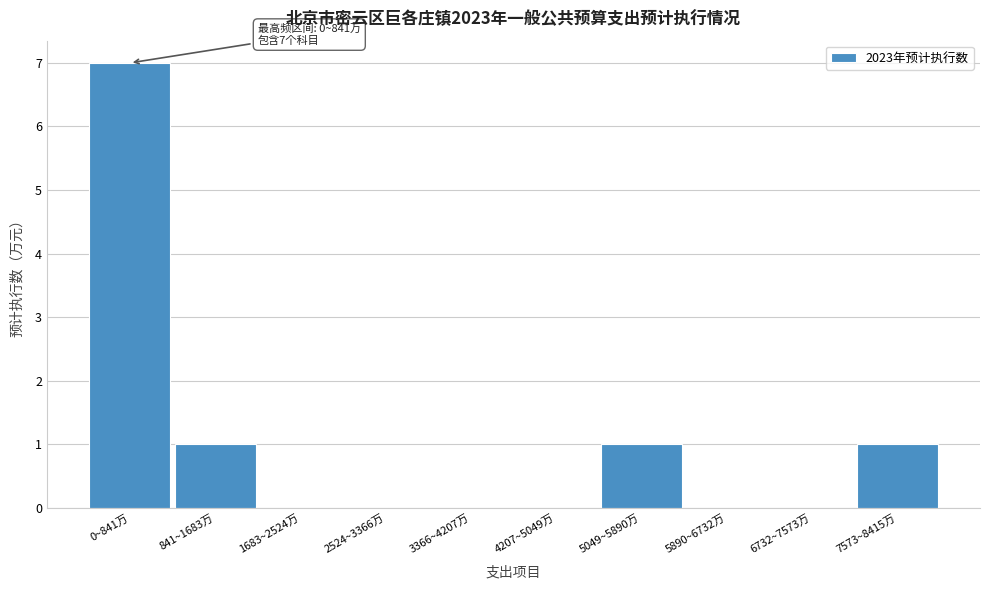

Reading left to right, what are all the values shown in this chart?

0~841万=7	841~1683万=1	1683~2524万=0	2524~3366万=0	3366~4207万=0	4207~5049万=0	5049~5890万=1	5890~6732万=0	6732~7573万=0	7573~8415万=1